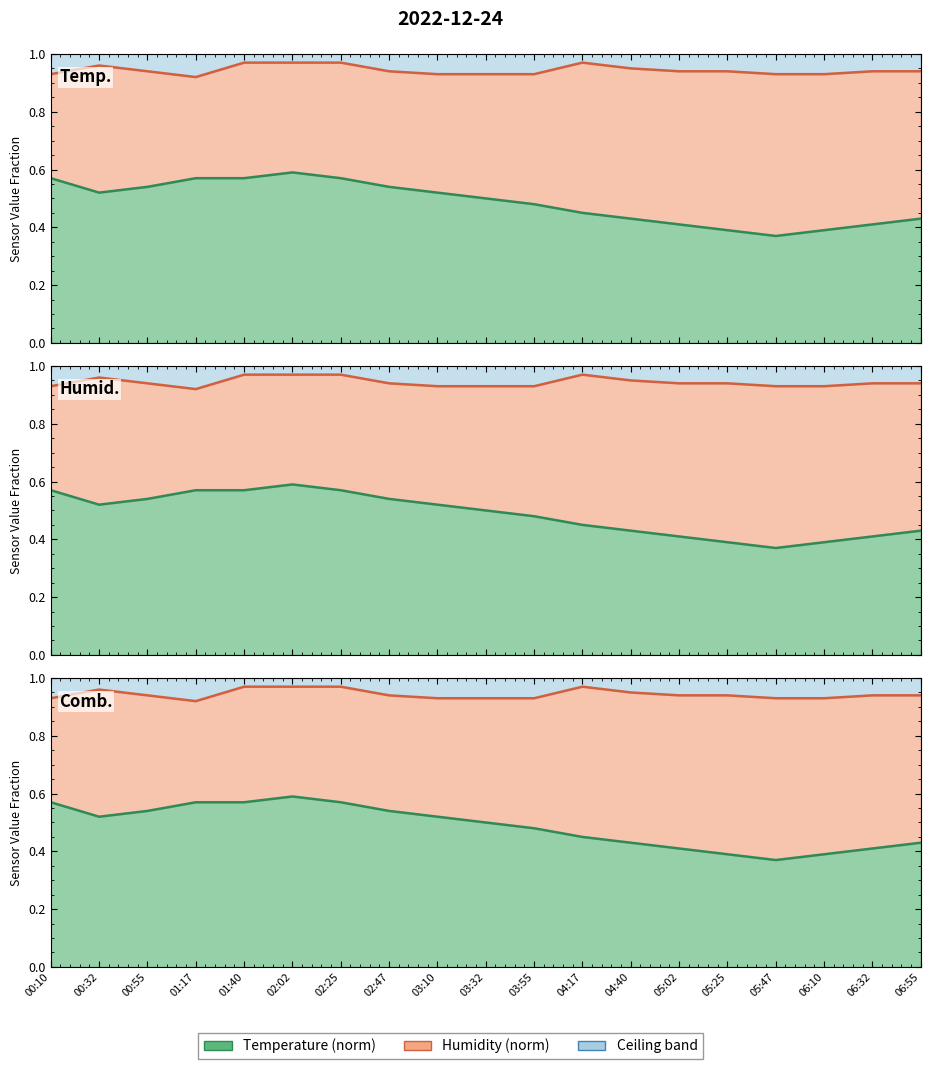

Between 03:32 and 04:40, which is larger?

03:32